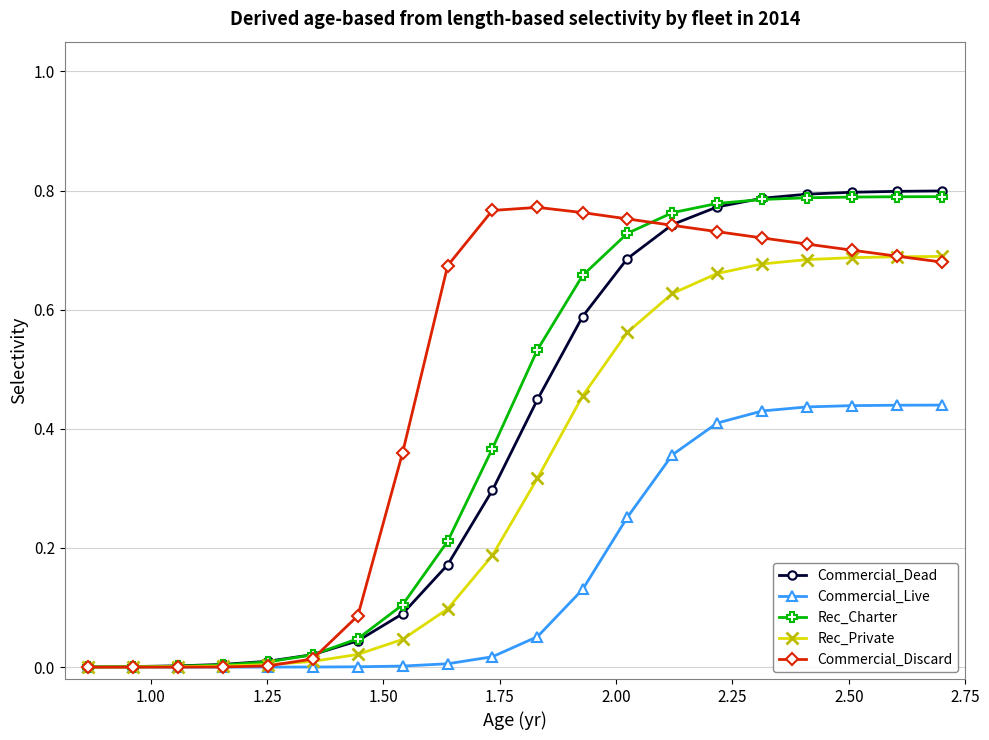

Which series has the largest total across all categories?

Commercial_Discard